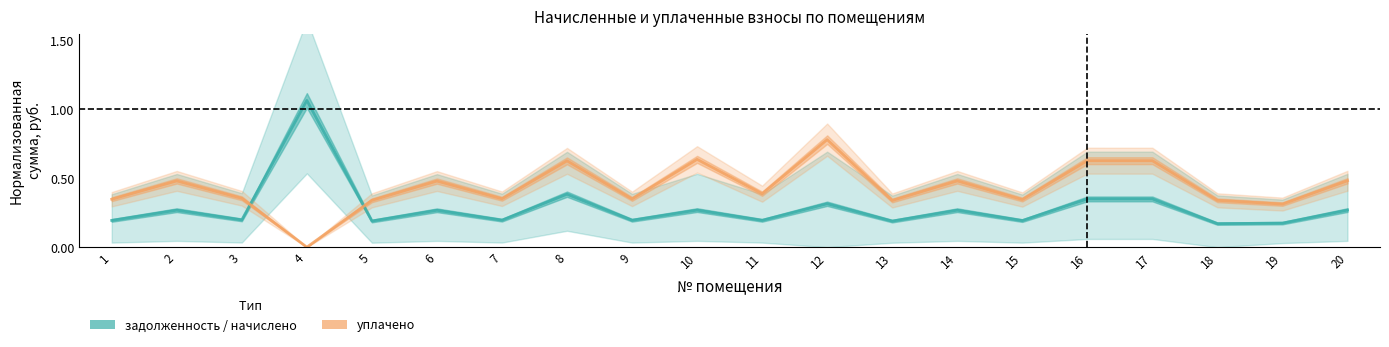

How many уплачено values are between 0 and 1?

20